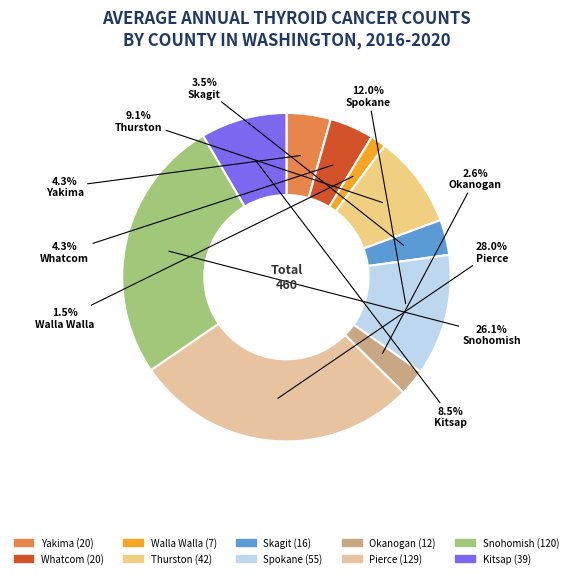

How many segments does this pie chart have?

10